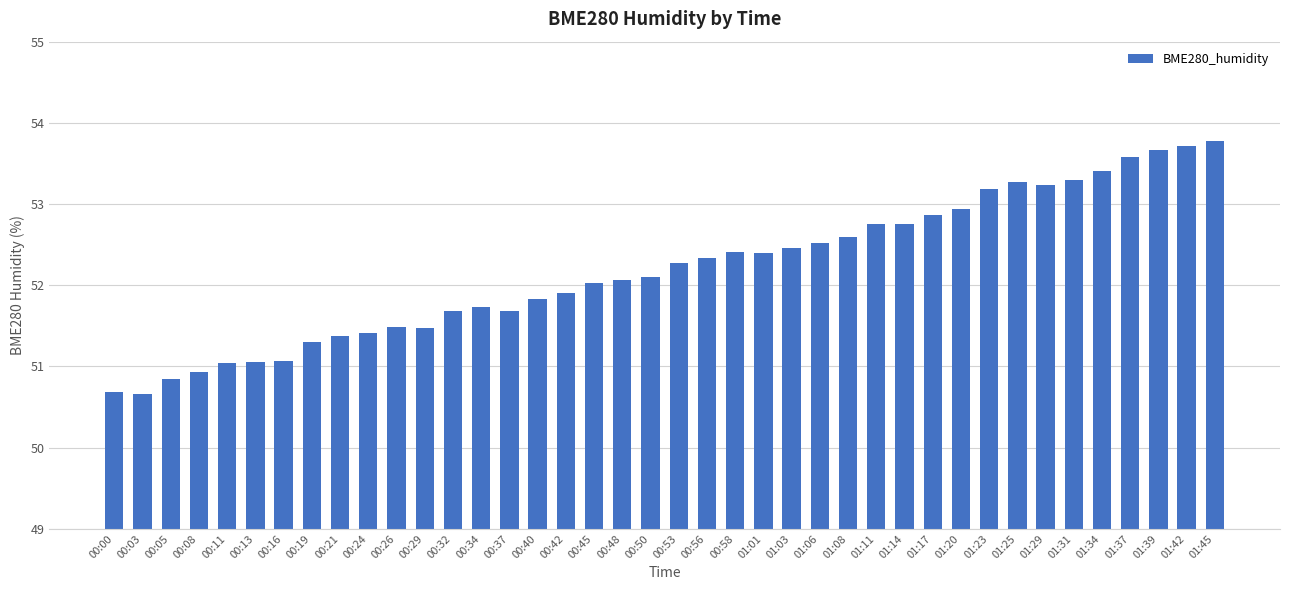

Which category has the highest value across all series?

01:45